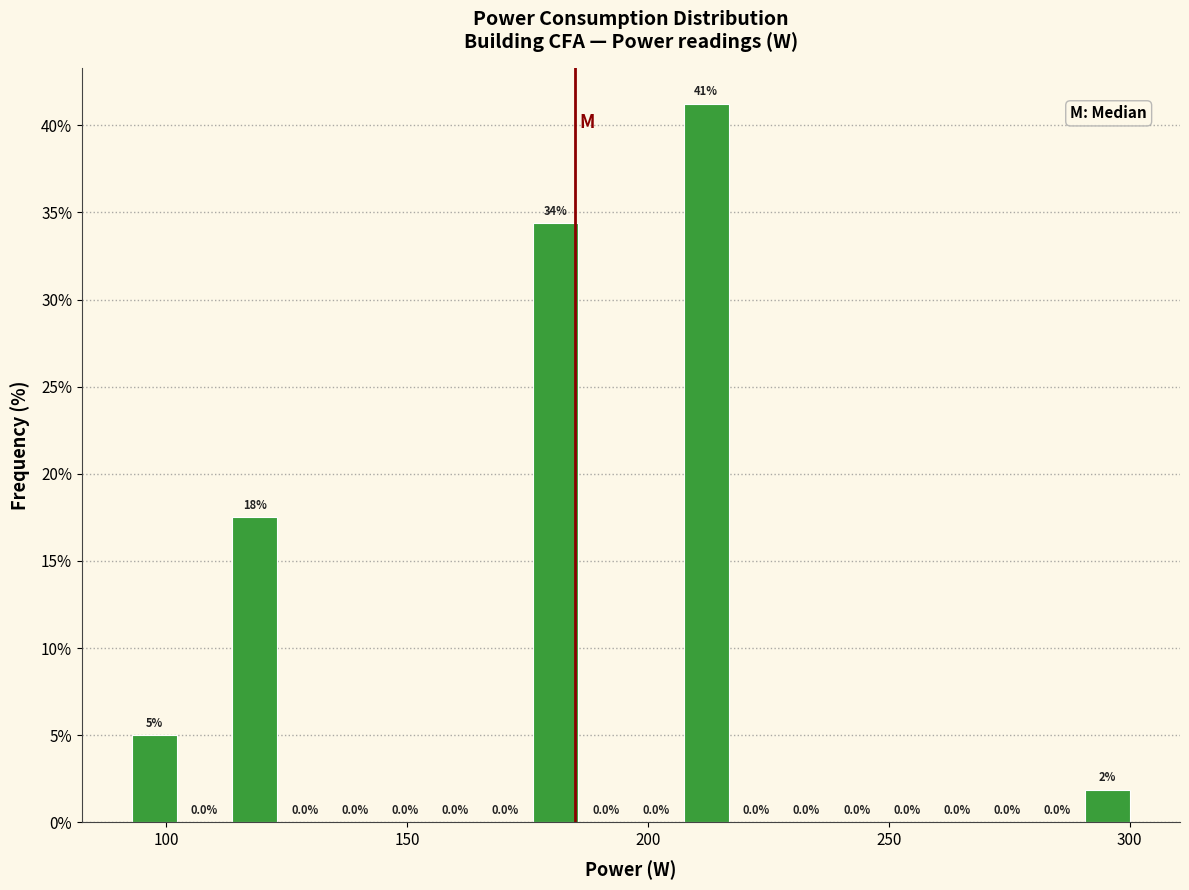

Around what value on the x-axis is the tallest bar? Give the approximate position of its centre, as read against the axis.

210